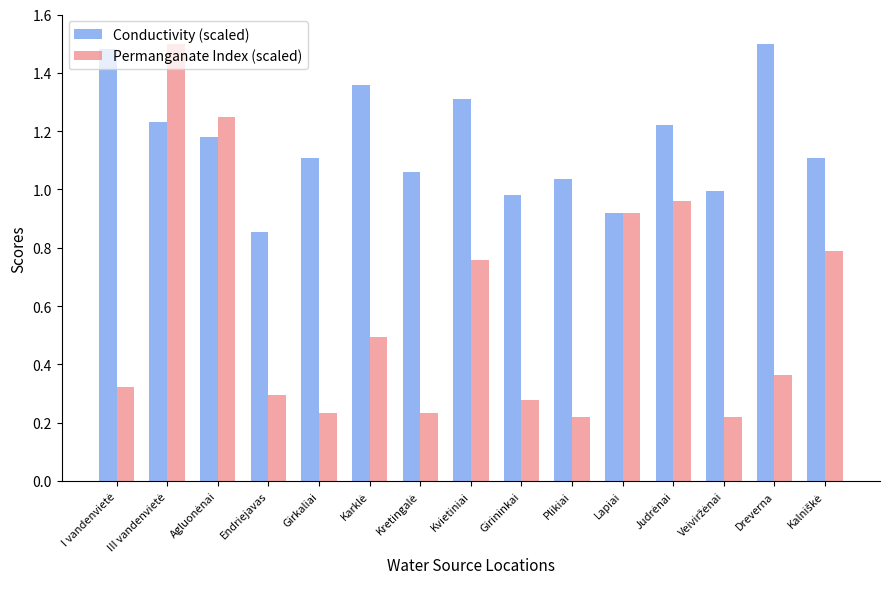

Which series has the widest spread of values?

Permanganate Index (scaled)